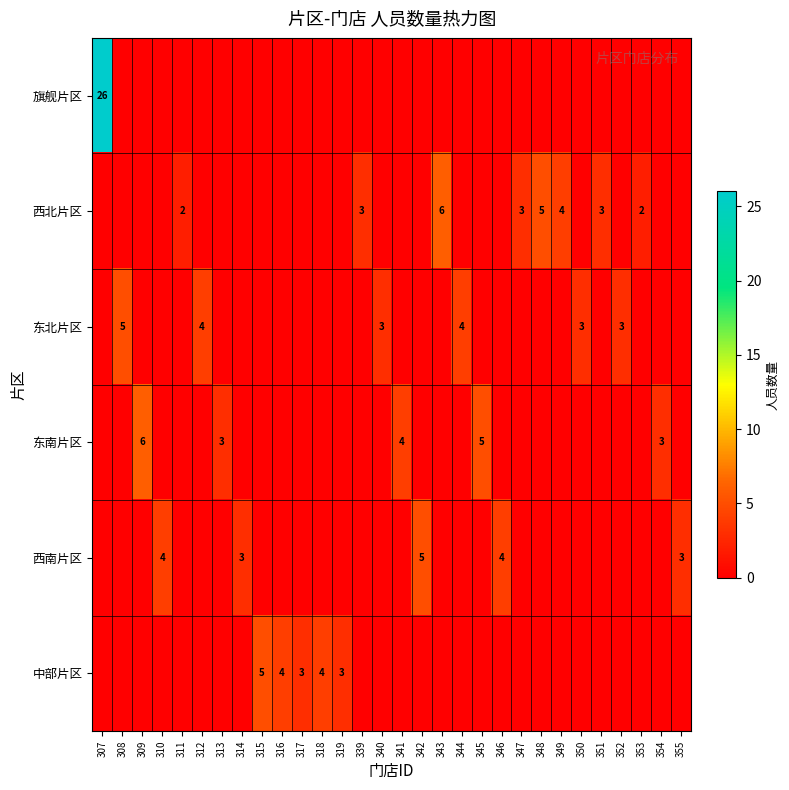

True or false: 东南片区 has a value of 5 at 345.

True